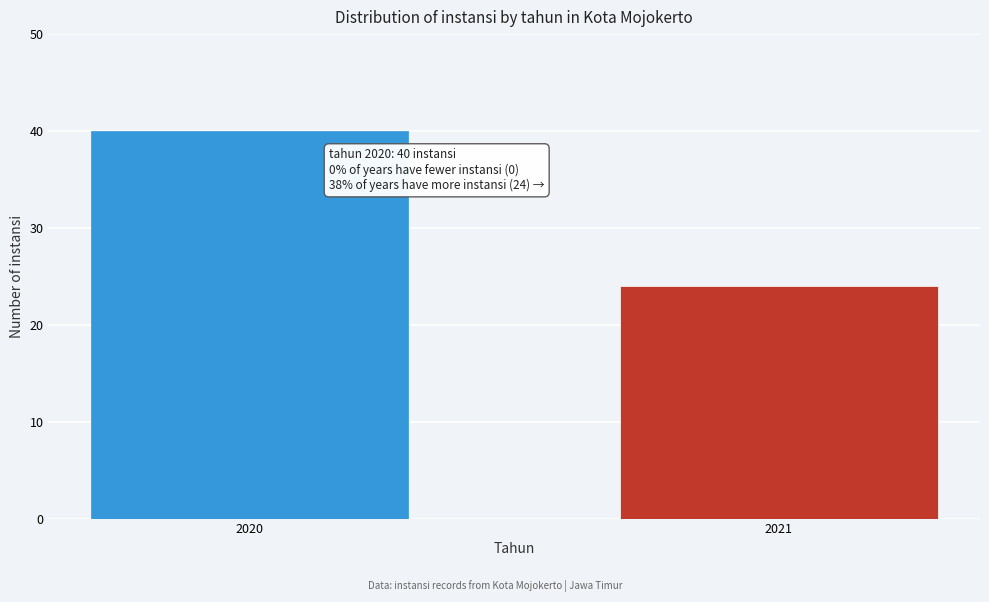

Reading right to left, list all the values displayed in this chart.

2021=24	2020=40